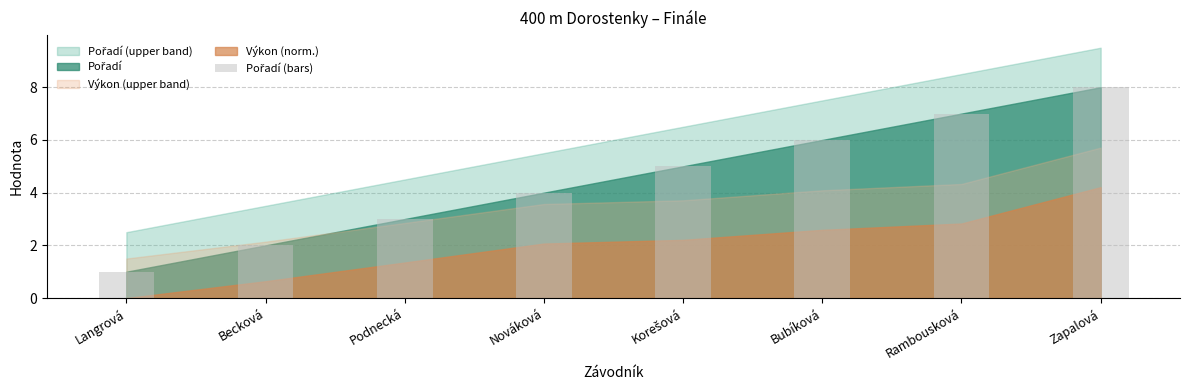

What is the approximate value at Nováková?

4